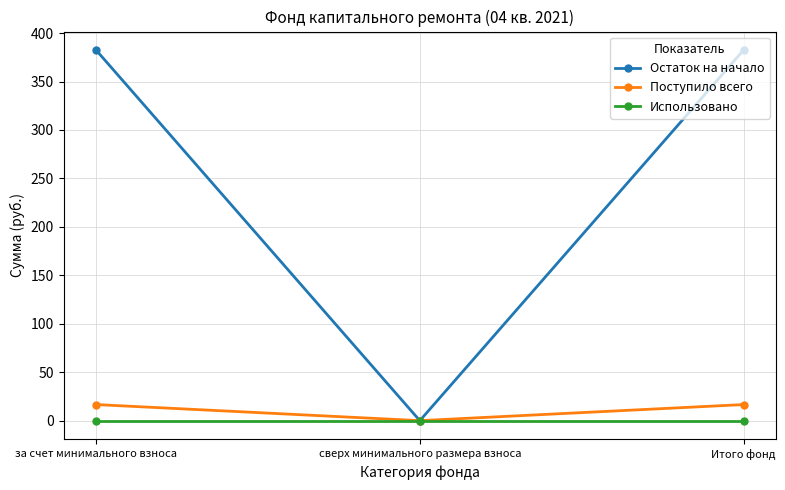

Is the value of Поступило всего at Итого фонд greater than the value of Использовано at сверх минимального размера взноса?

Yes